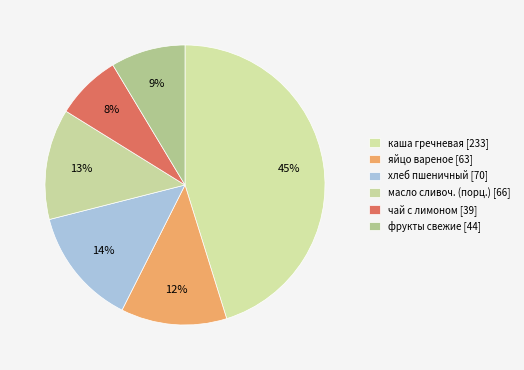

To the nearest percent, what portion does фрукты свежие represent?

9%